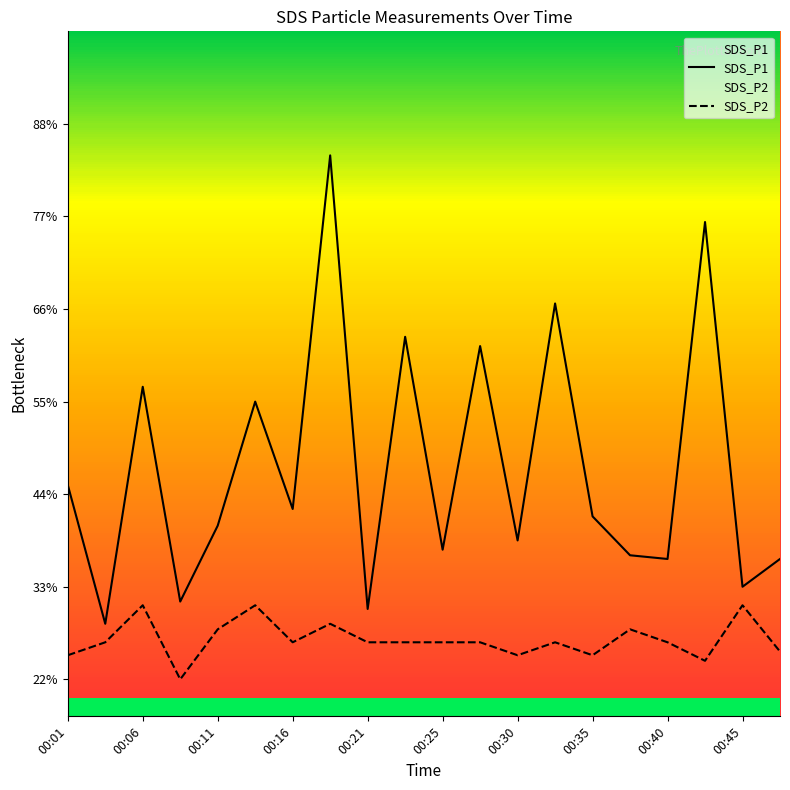

Rank the series at 00:35 from lowest to highest value.

SDS_P2, SDS_P1